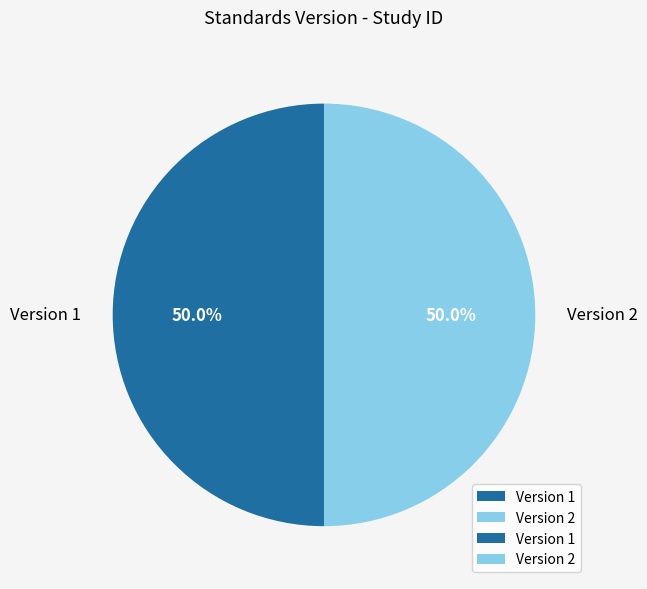

What is the ratio of the value at Version 2 to the value at Version 1?

1.0